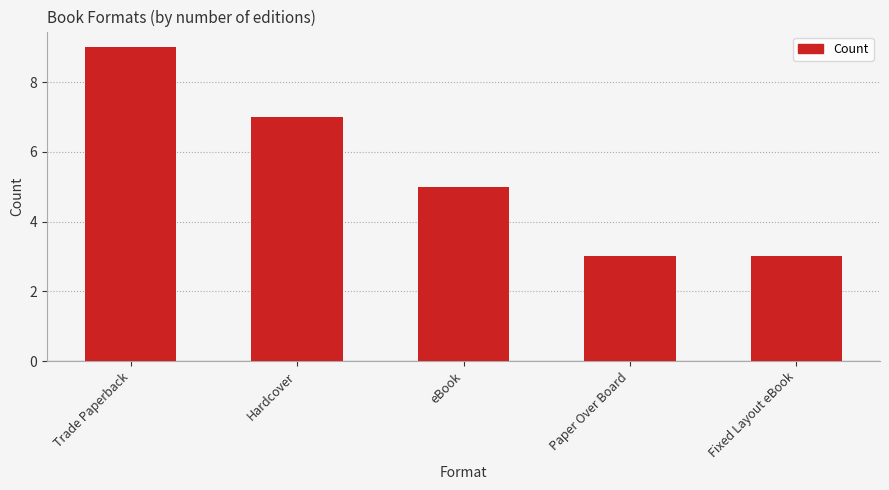

What is the approximate value at eBook?

5